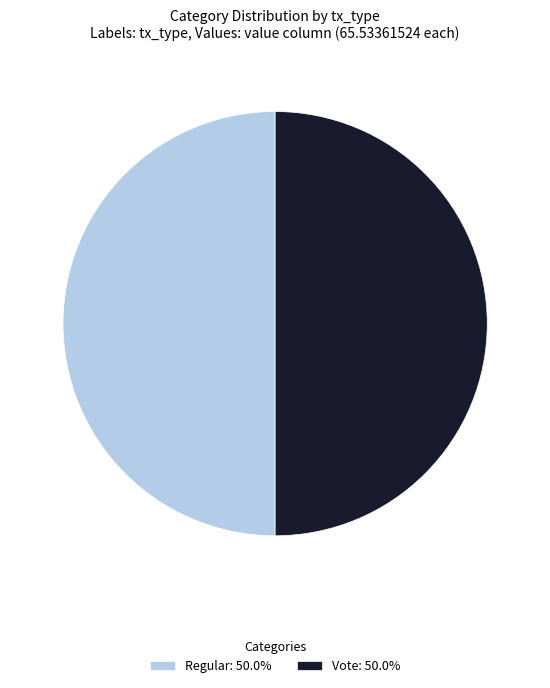

Combined, do Vote: 50.0% and Regular: 50.0% account for over 50%?

Yes